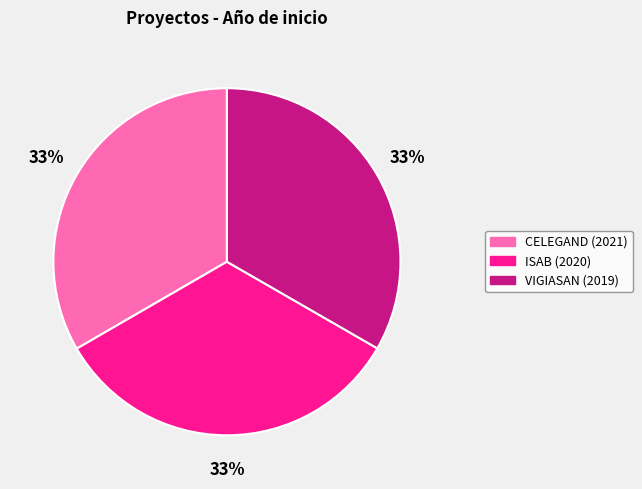

Is it true that CELEGAND (2021) is 33% of the pie?

True